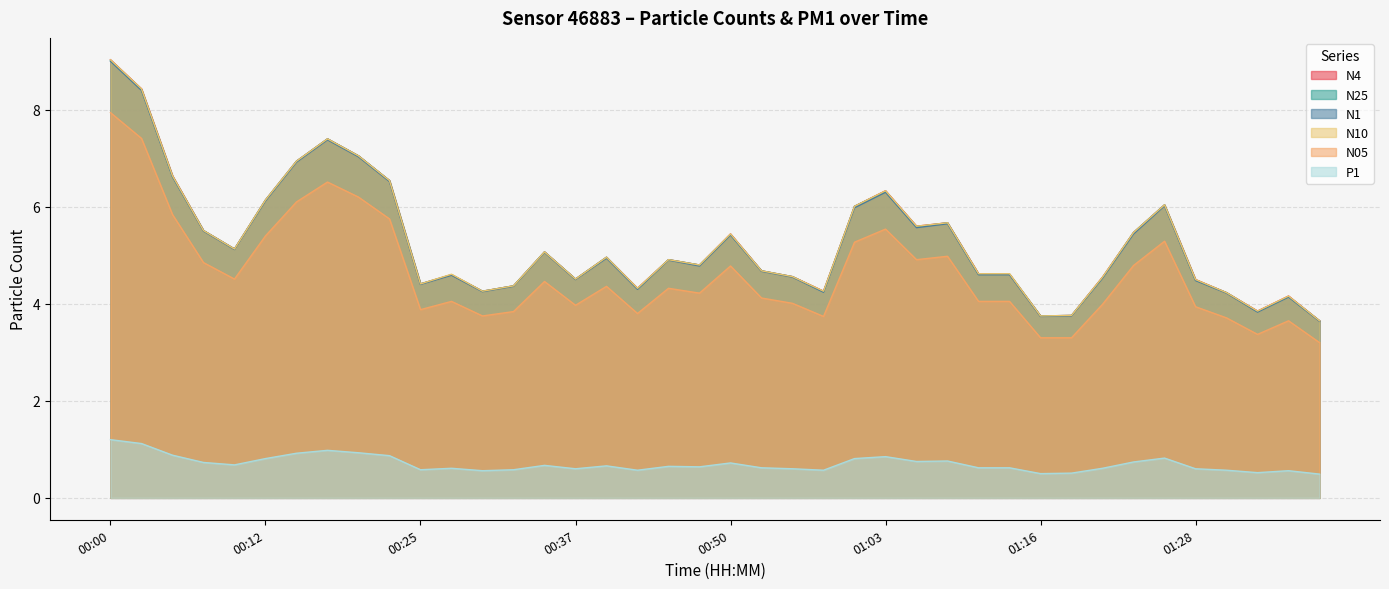

Reading left to right, what are all the values shown in this chart?

N4: 00:00=9.0	00:02=8.4	00:05=6.6	00:07=5.5	00:10=5.1	00:12=6.1	00:15=6.9	00:17=7.4	00:20=7.0	00:22=6.5	00:25=4.4	00:27=4.6	00:30=4.3	00:32=4.4	00:35=5.1	00:37=4.5	00:40=5.0	00:42=4.3	00:45=4.9	00:47=4.8	00:50=5.4	00:52=4.7	00:55=4.6	00:58=4.3	01:00=6.0	01:03=6.3	01:05=5.6	01:08=5.7	01:11=4.6	01:13=4.6	01:16=3.8	01:18=3.8	01:21=4.5	01:23=5.5	01:26=6.0	01:28=4.5	01:31=4.2	01:33=3.9	01:36=4.2	01:39=3.6
N25: 00:00=9.0	00:02=8.4	00:05=6.6	00:07=5.5	00:10=5.1	00:12=6.1	00:15=6.9	00:17=7.4	00:20=7.0	00:22=6.5	00:25=4.4	00:27=4.6	00:30=4.3	00:32=4.4	00:35=5.1	00:37=4.5	00:40=5.0	00:42=4.3	00:45=4.9	00:47=4.8	00:50=5.4	00:52=4.7	00:55=4.6	00:58=4.2	01:00=6.0	01:03=6.3	01:05=5.6	01:08=5.7	01:11=4.6	01:13=4.6	01:16=3.8	01:18=3.8	01:21=4.5	01:23=5.5	01:26=6.0	01:28=4.5	01:31=4.2	01:33=3.8	01:36=4.2	01:39=3.6
N1: 00:00=9.0	00:02=8.4	00:05=6.6	00:07=5.5	00:10=5.1	00:12=6.1	00:15=6.9	00:17=7.4	00:20=7.0	00:22=6.5	00:25=4.4	00:27=4.6	00:30=4.2	00:32=4.4	00:35=5.1	00:37=4.5	00:40=4.9	00:42=4.3	00:45=4.9	00:47=4.8	00:50=5.4	00:52=4.7	00:55=4.5	00:58=4.2	01:00=6.0	01:03=6.3	01:05=5.6	01:08=5.7	01:11=4.6	01:13=4.6	01:16=3.7	01:18=3.8	01:21=4.5	01:23=5.4	01:26=6.0	01:28=4.5	01:31=4.2	01:33=3.8	01:36=4.1	01:39=3.6
N10: 00:00=9.0	00:02=8.4	00:05=6.6	00:07=5.5	00:10=5.1	00:12=6.1	00:15=6.9	00:17=7.4	00:20=7.0	00:22=6.5	00:25=4.4	00:27=4.6	00:30=4.3	00:32=4.4	00:35=5.1	00:37=4.5	00:40=5.0	00:42=4.3	00:45=4.9	00:47=4.8	00:50=5.4	00:52=4.7	00:55=4.6	00:58=4.3	01:00=6.0	01:03=6.3	01:05=5.6	01:08=5.7	01:11=4.6	01:13=4.6	01:16=3.8	01:18=3.8	01:21=4.5	01:23=5.5	01:26=6.0	01:28=4.5	01:31=4.2	01:33=3.9	01:36=4.2	01:39=3.6
N05: 00:00=7.9	00:02=7.4	00:05=5.8	00:07=4.8	00:10=4.5	00:12=5.4	00:15=6.1	00:17=6.5	00:20=6.2	00:22=5.8	00:25=3.9	00:27=4.0	00:30=3.8	00:32=3.8	00:35=4.5	00:37=4.0	00:40=4.4	00:42=3.8	00:45=4.3	00:47=4.2	00:50=4.8	00:52=4.1	00:55=4.0	00:58=3.7	01:00=5.3	01:03=5.5	01:05=4.9	01:08=5.0	01:11=4.0	01:13=4.0	01:16=3.3	01:18=3.3	01:21=4.0	01:23=4.8	01:26=5.3	01:28=3.9	01:31=3.7	01:33=3.4	01:36=3.6	01:39=3.2
P1: 00:00=1.2	00:02=1.1	00:05=0.9	00:07=0.7	00:10=0.7	00:12=0.8	00:15=0.9	00:17=1.0	00:20=0.9	00:22=0.9	00:25=0.6	00:27=0.6	00:30=0.6	00:32=0.6	00:35=0.7	00:37=0.6	00:40=0.7	00:42=0.6	00:45=0.7	00:47=0.6	00:50=0.7	00:52=0.6	00:55=0.6	00:58=0.6	01:00=0.8	01:03=0.8	01:05=0.8	01:08=0.8	01:11=0.6	01:13=0.6	01:16=0.5	01:18=0.5	01:21=0.6	01:23=0.7	01:26=0.8	01:28=0.6	01:31=0.6	01:33=0.5	01:36=0.6	01:39=0.5